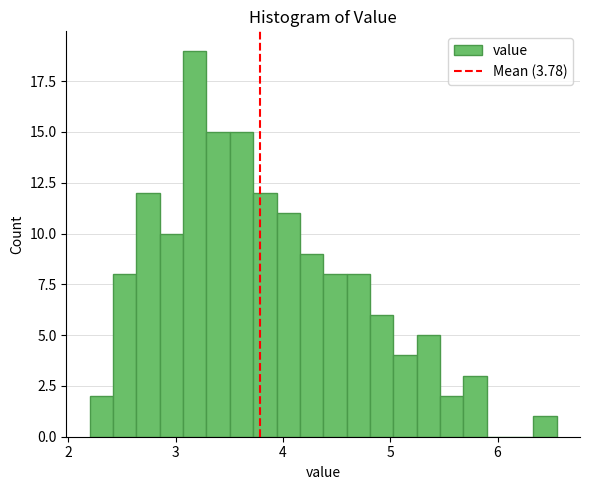

Around what value on the x-axis is the tallest bar? Give the approximate position of its centre, as read against the axis.

3.2